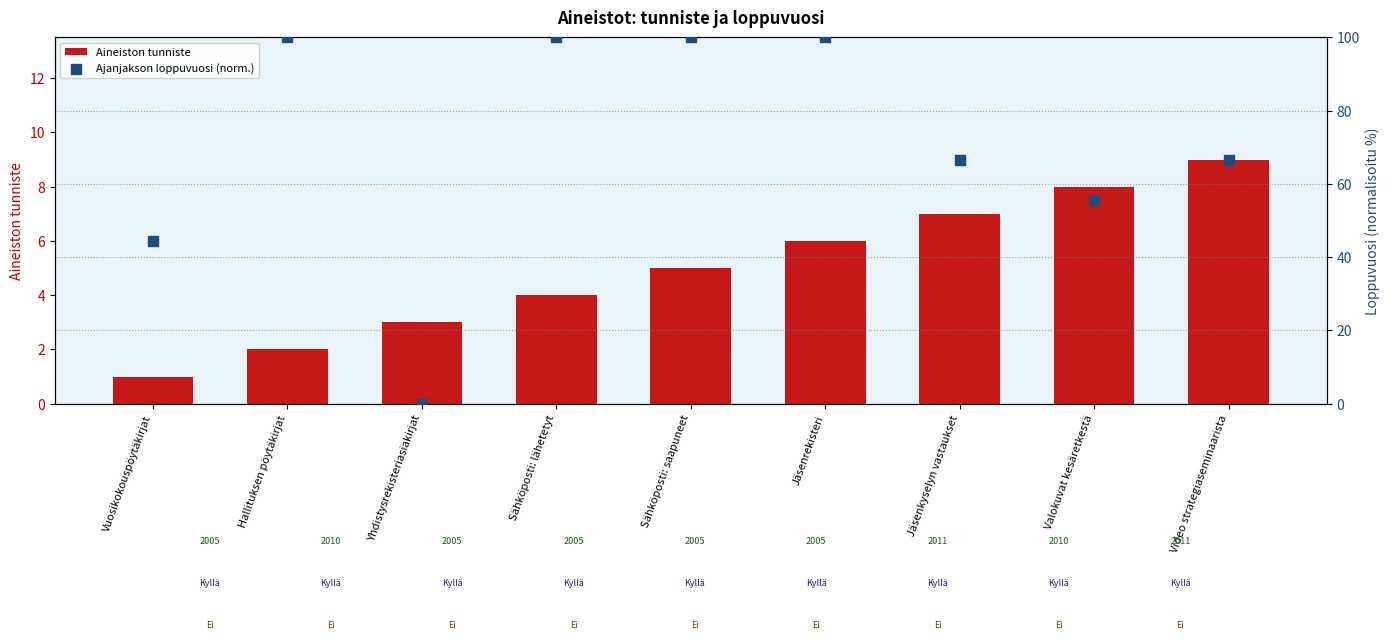

What are all the series names shown in the legend?

Aineiston tunniste, Ajanjakson loppuvuosi (norm.)